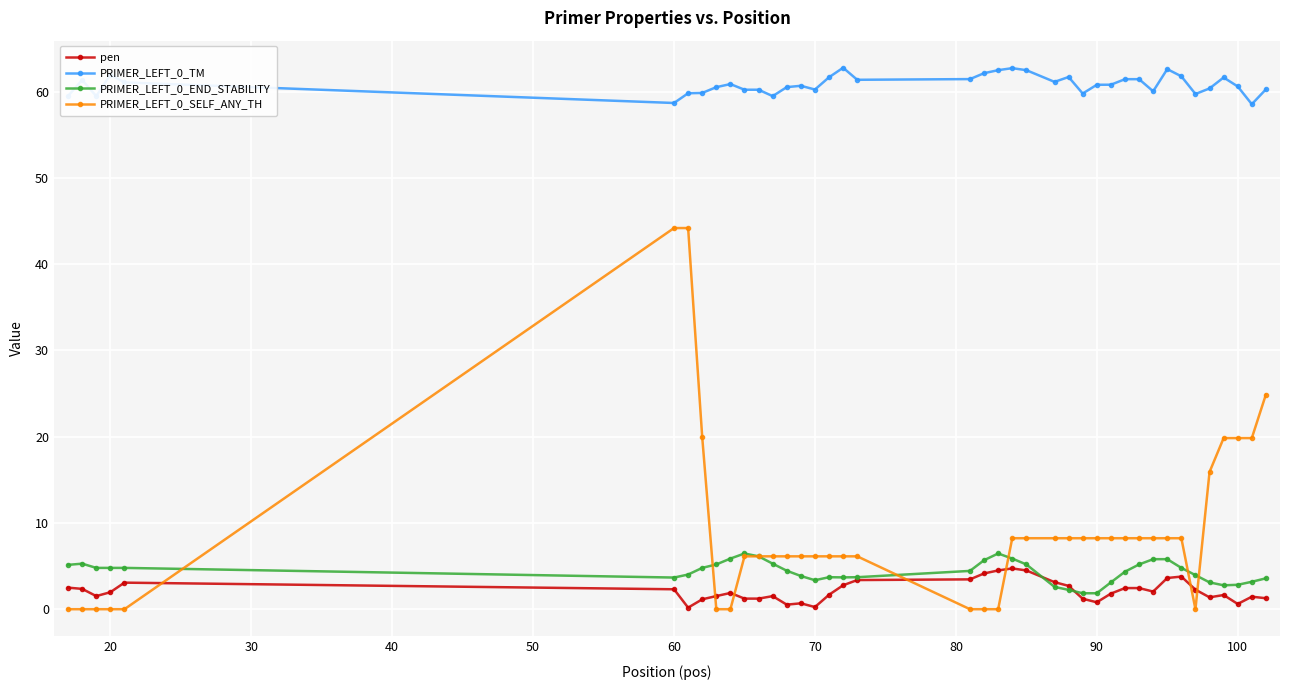

True or false: pen has more than 1 points higher than both neighbors.

True